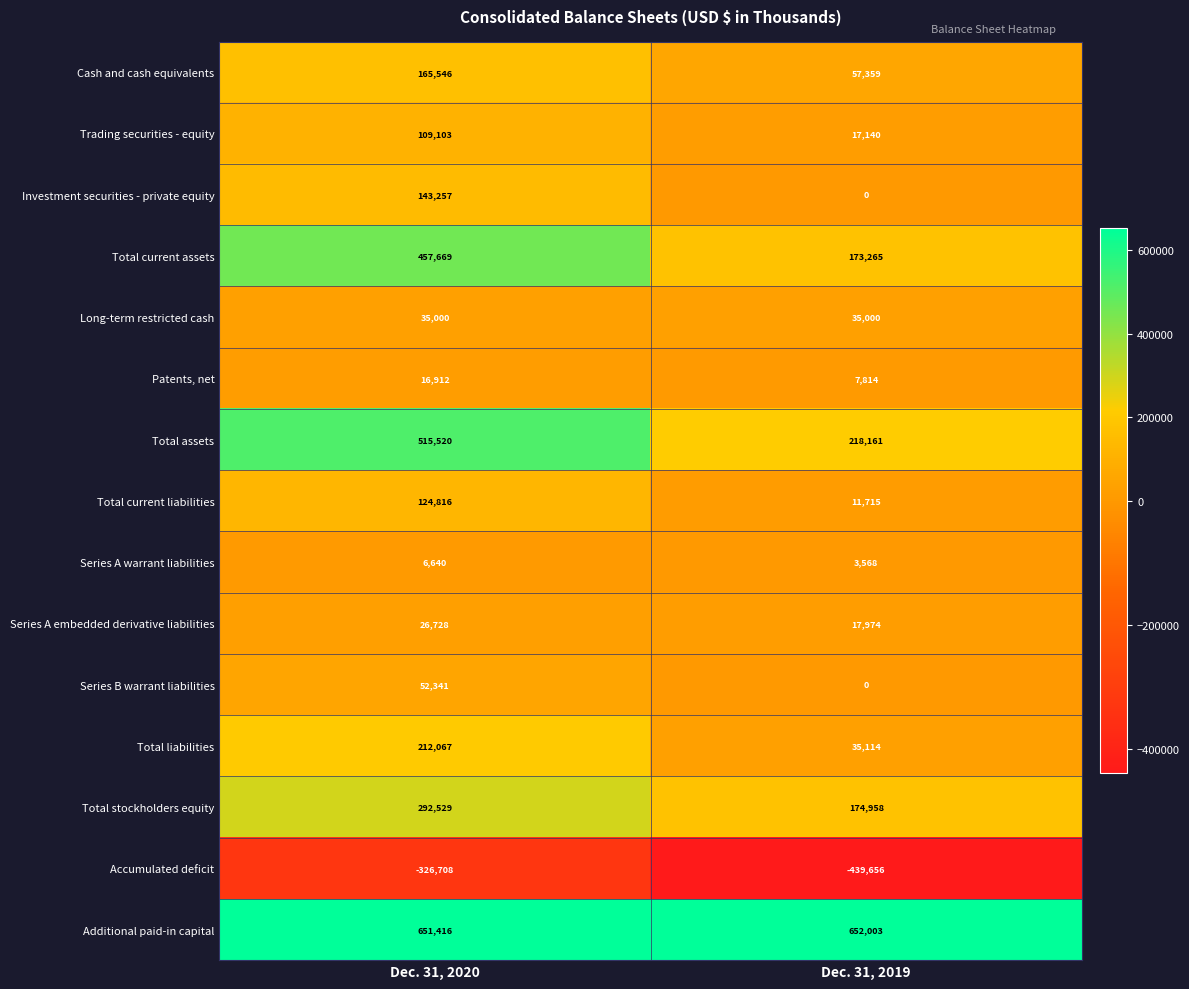

Which category has the highest value in the Additional paid-in capital series?

Dec. 31, 2019